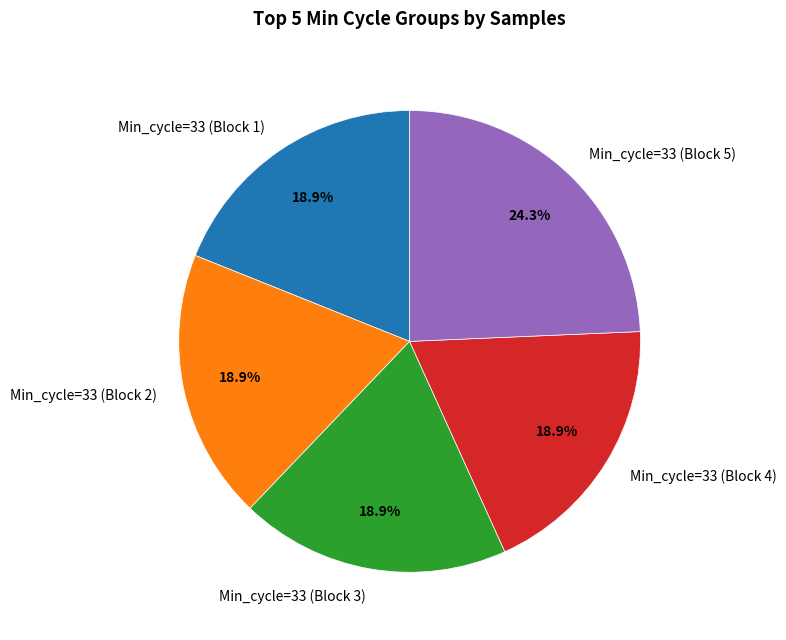

How many segments does this pie chart have?

5